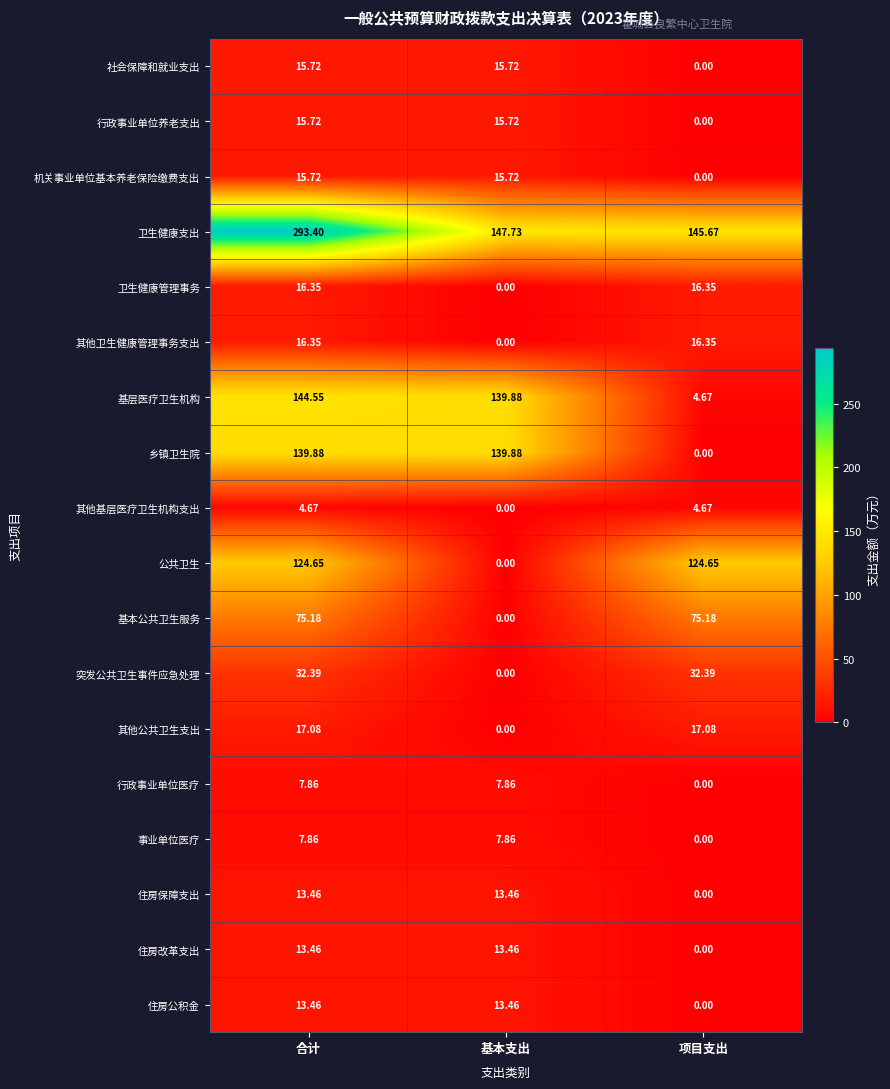

Which series has the widest spread of values?

卫生健康支出